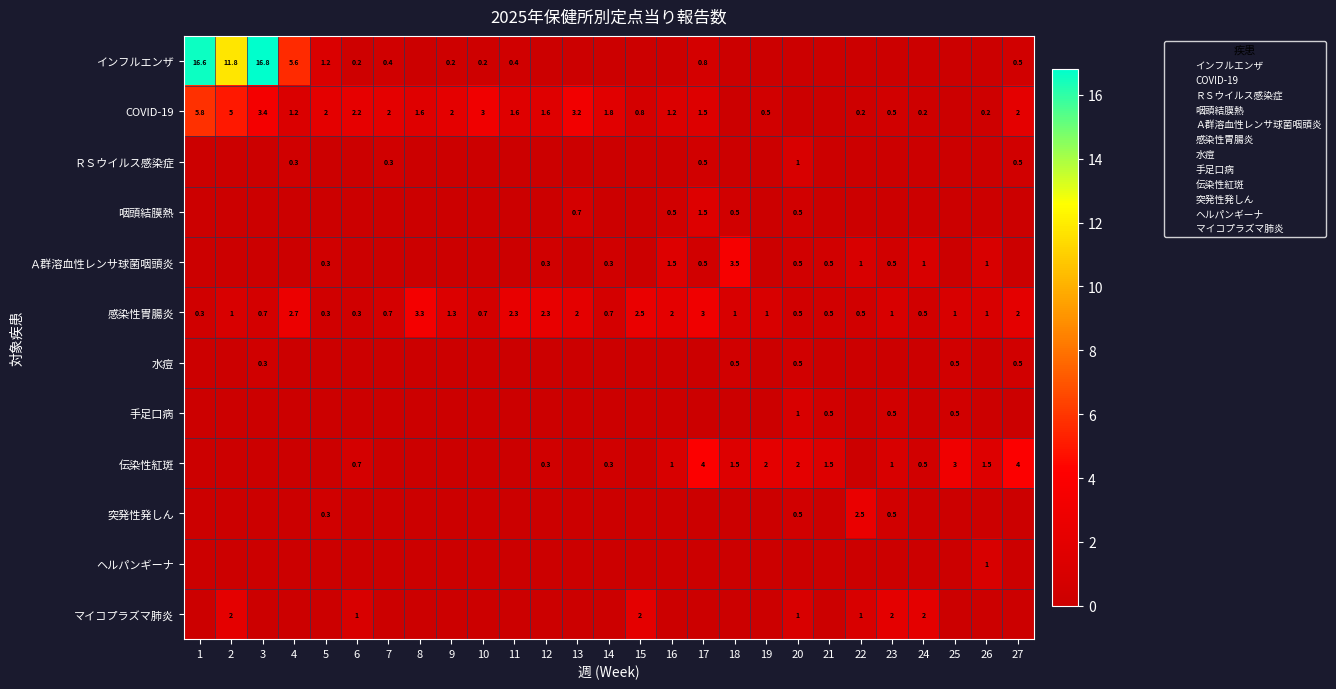

What is the greatest value displayed?

16.8